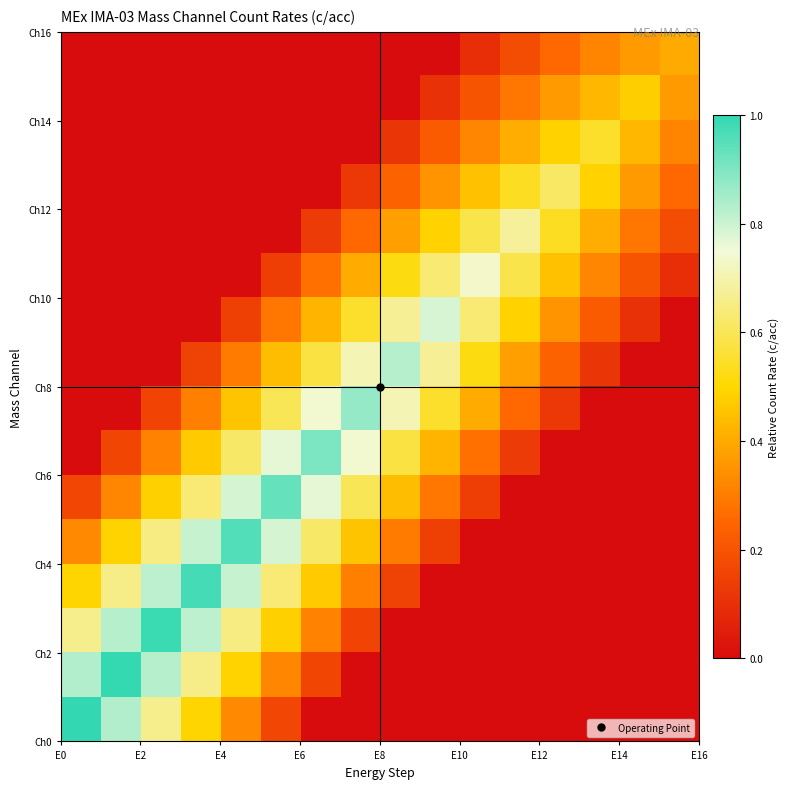

What is the maximum value shown in the chart?

1.0